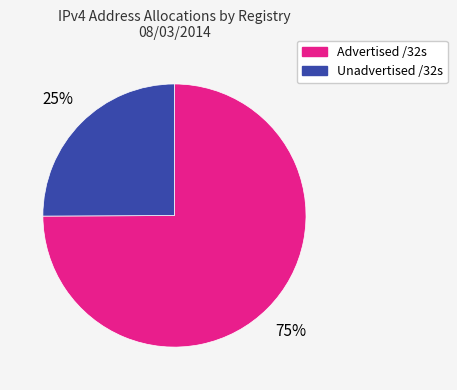

Rank the categories by value from lowest to highest.

Unadvertised /32s, Advertised /32s